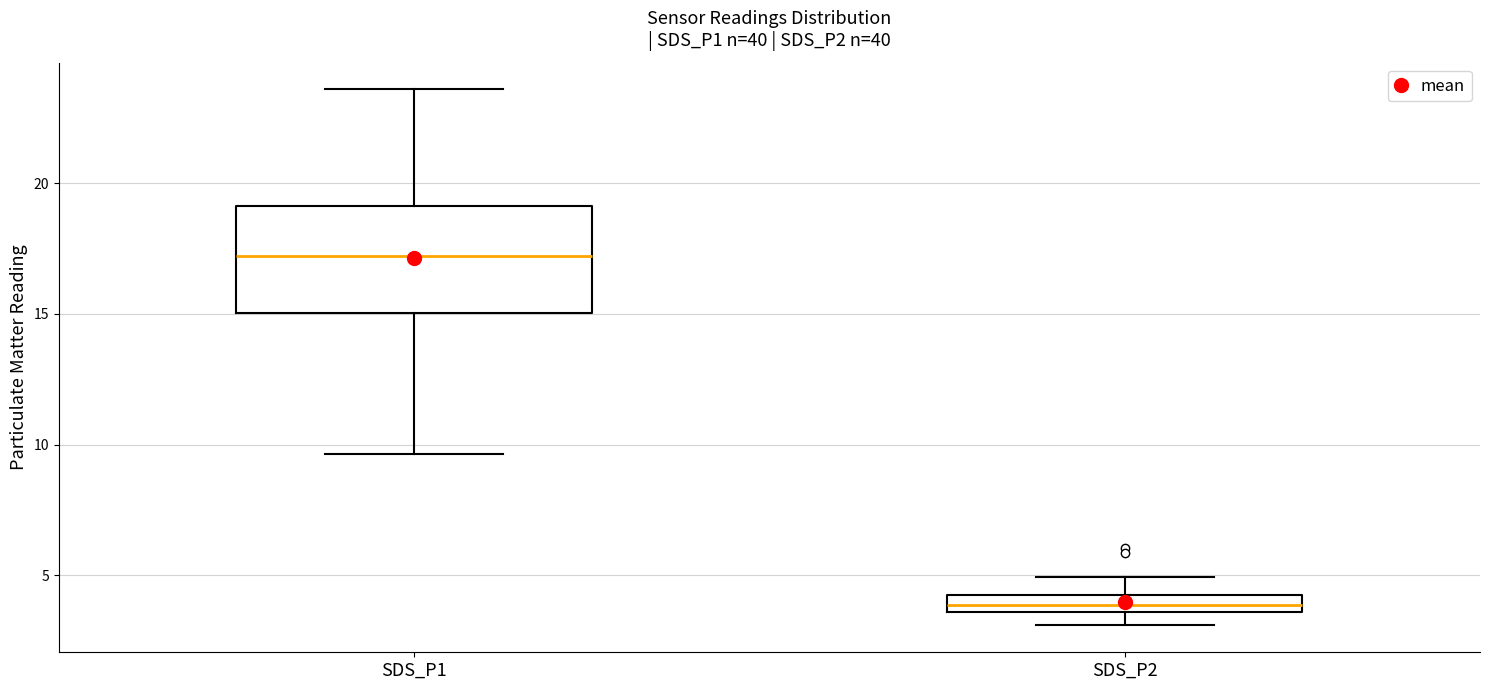

Comparing the boxes themselves (not the whiskers), which one is the tallest?

SDS_P1